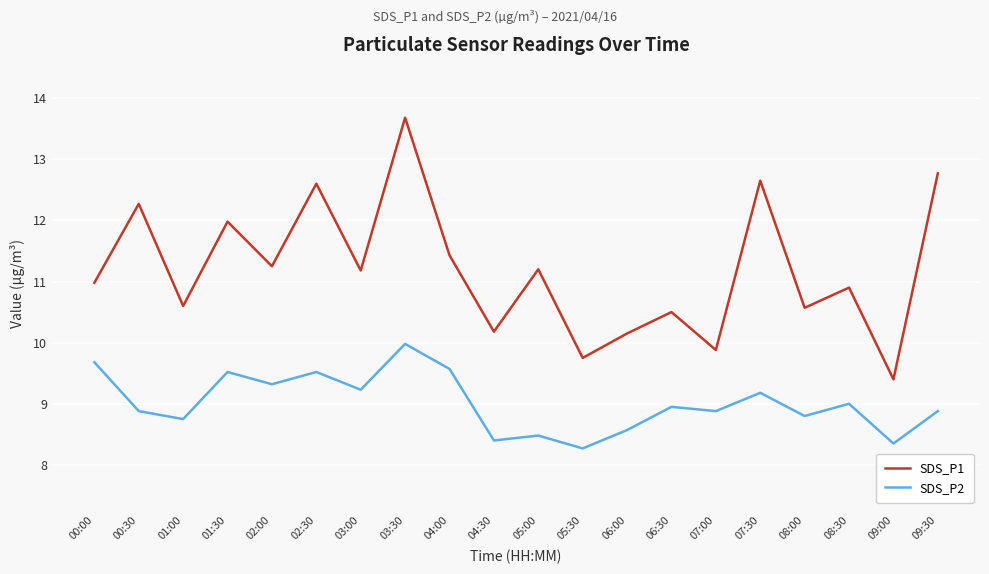

List the series in order of their overall mean, lowest first.

SDS_P2, SDS_P1